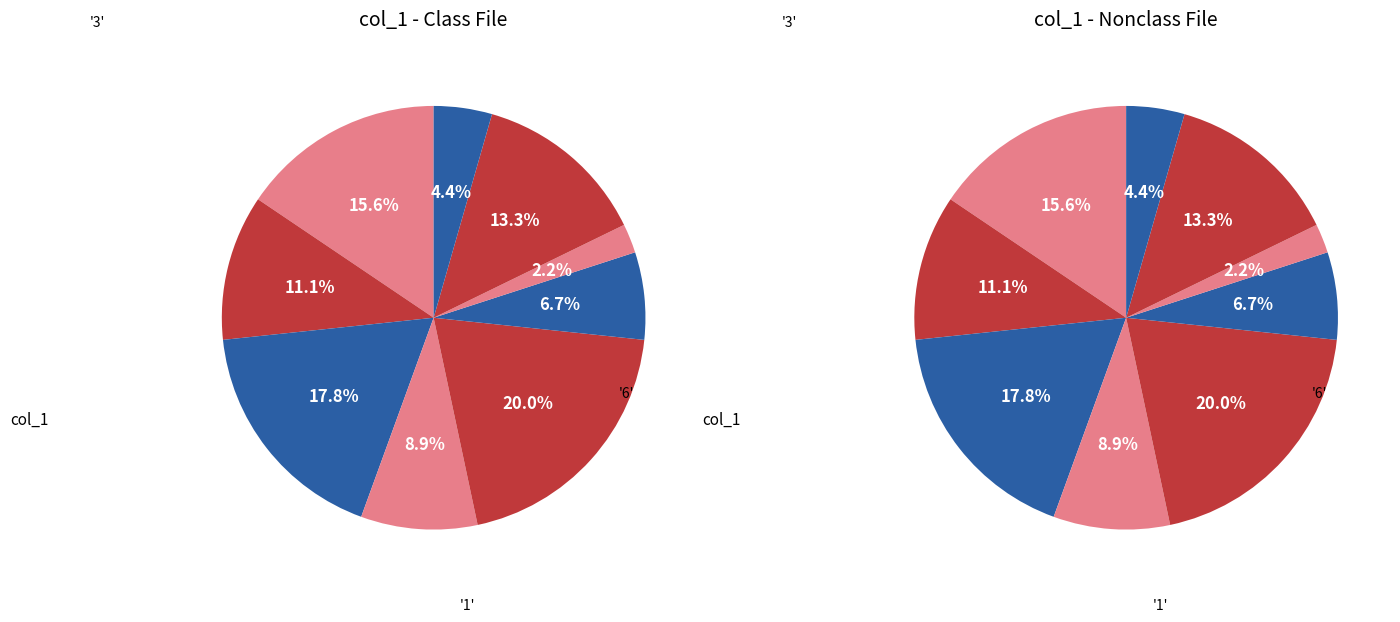

To the nearest percent, what is the difference between the 6 and 5 slice percentages?

7%